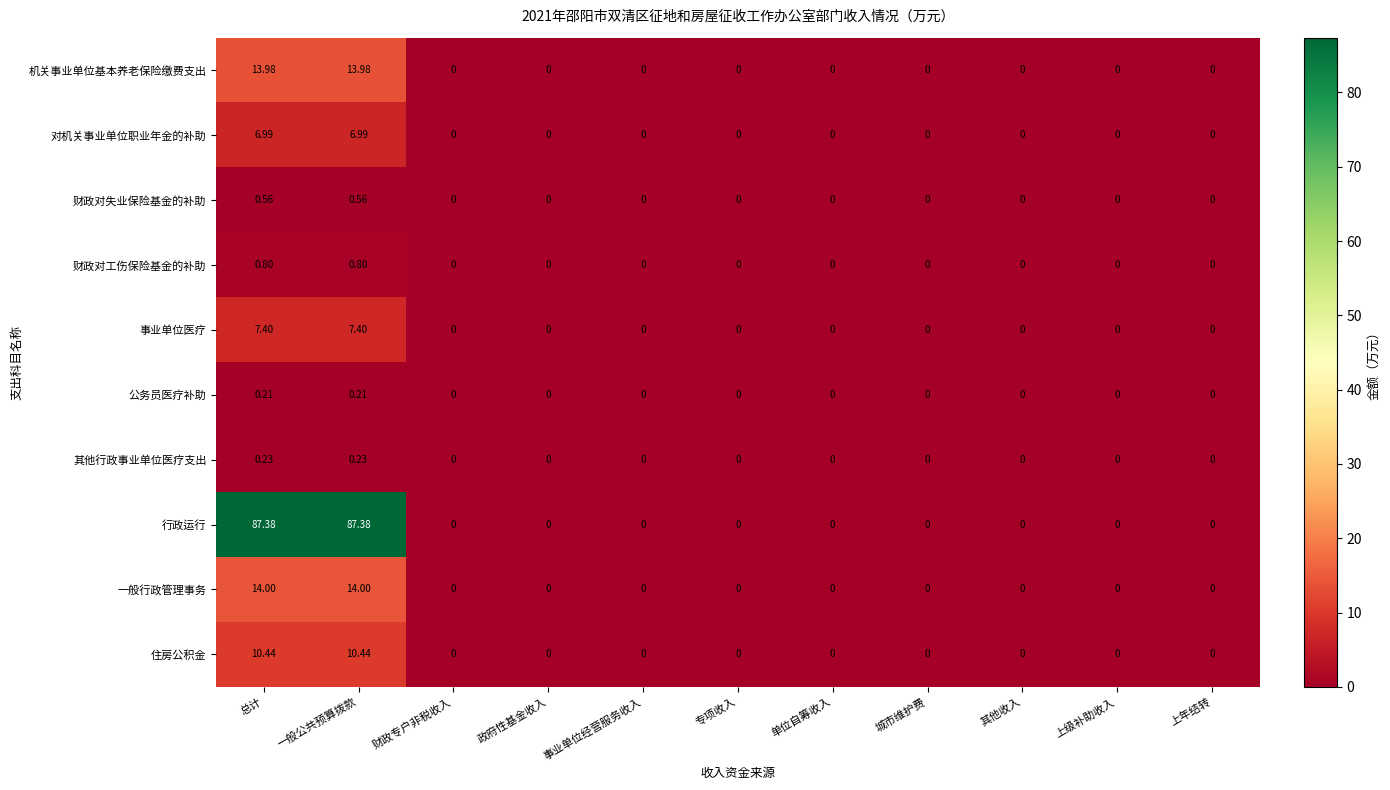

Rank the series by their maximum value, from lowest to highest.

公务员医疗补助, 其他行政事业单位医疗支出, 财政对失业保险基金的补助, 财政对工伤保险基金的补助, 对机关事业单位职业年金的补助, 事业单位医疗, 住房公积金, 机关事业单位基本养老保险缴费支出, 一般行政管理事务, 行政运行